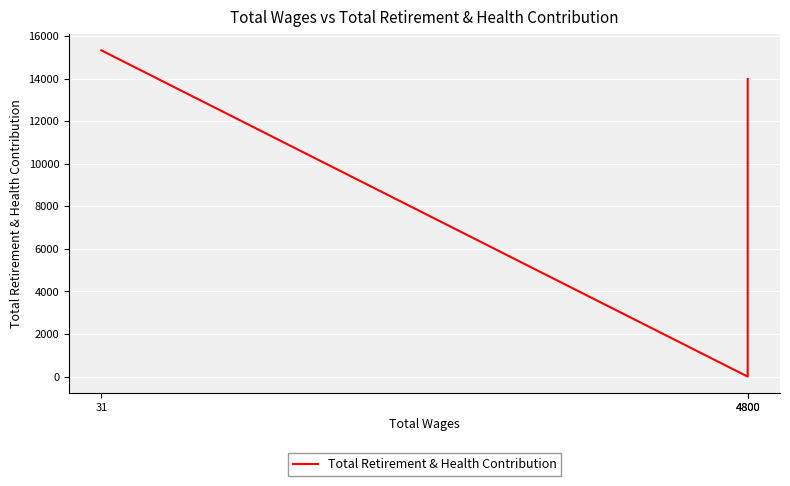

Which category has the highest value across all series?

31